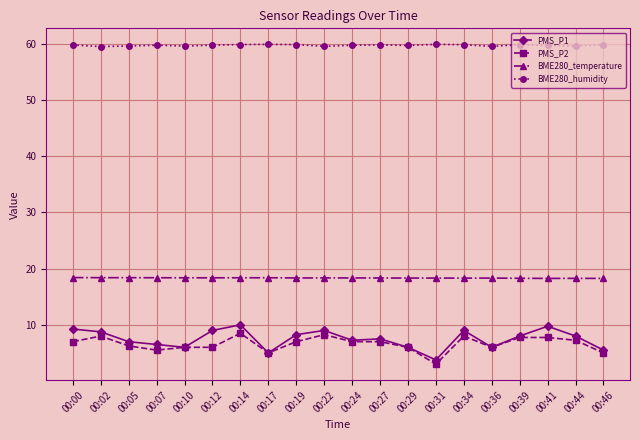

At how many categories does at least one series exceed 36?

20